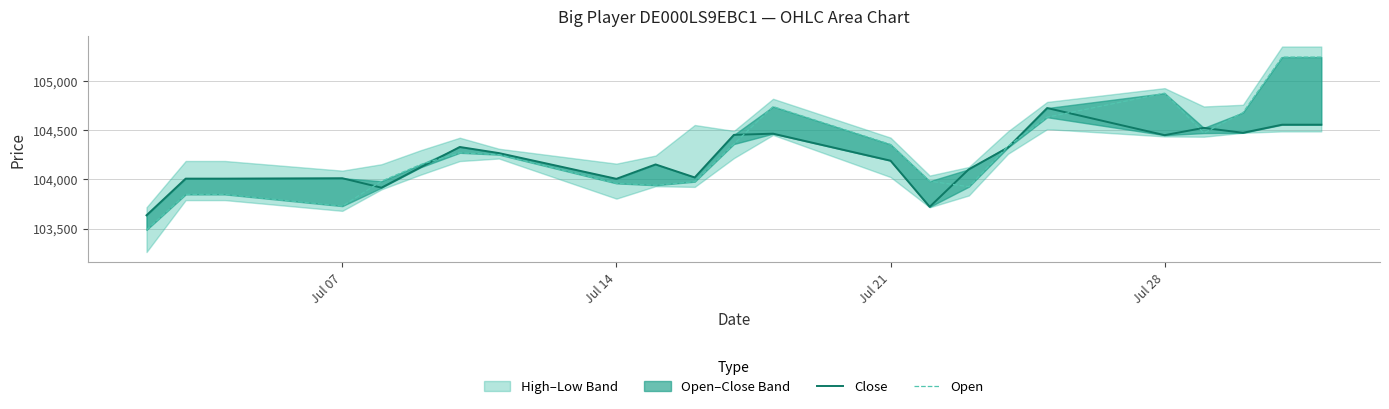

Rank the series at Jul 21 from lowest to highest value.

Close, Open